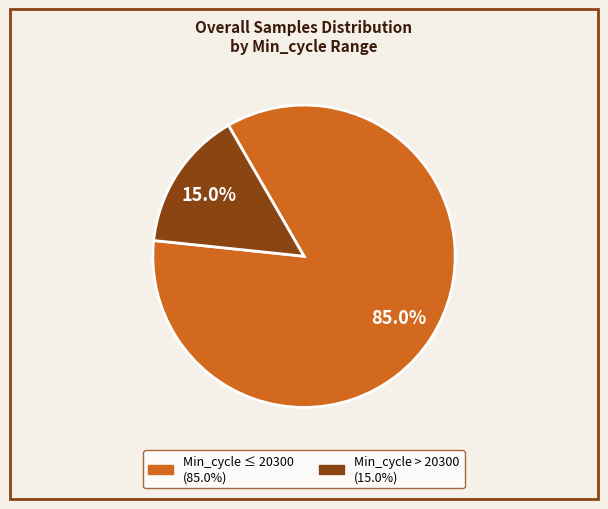

Is there a majority slice in this chart?

Yes